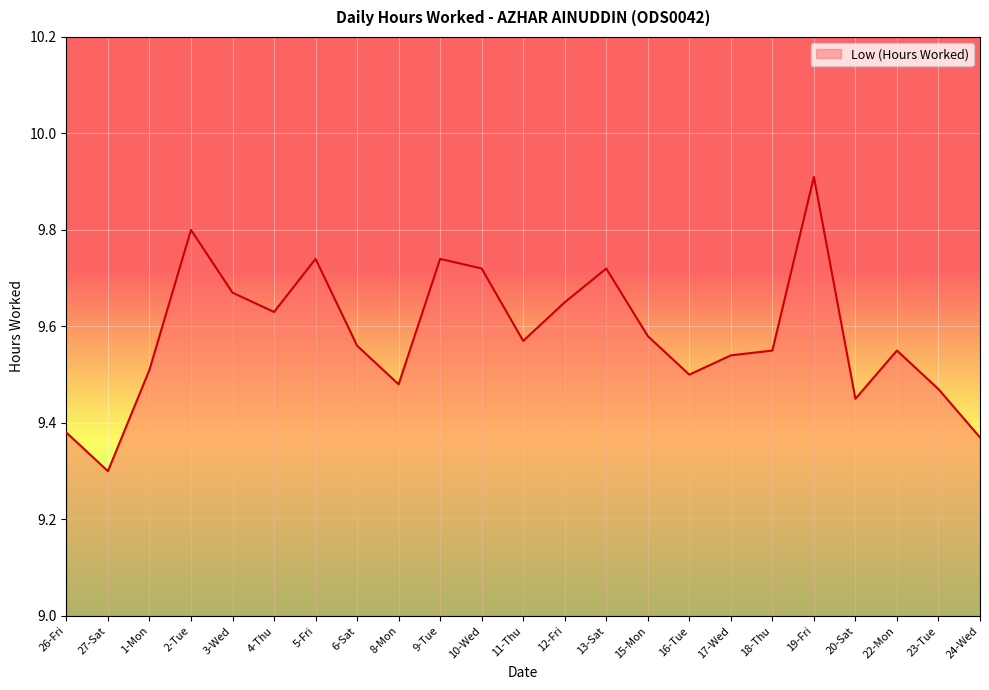

What is the change in value from 15-Mon to 23-Tue?

-0.1